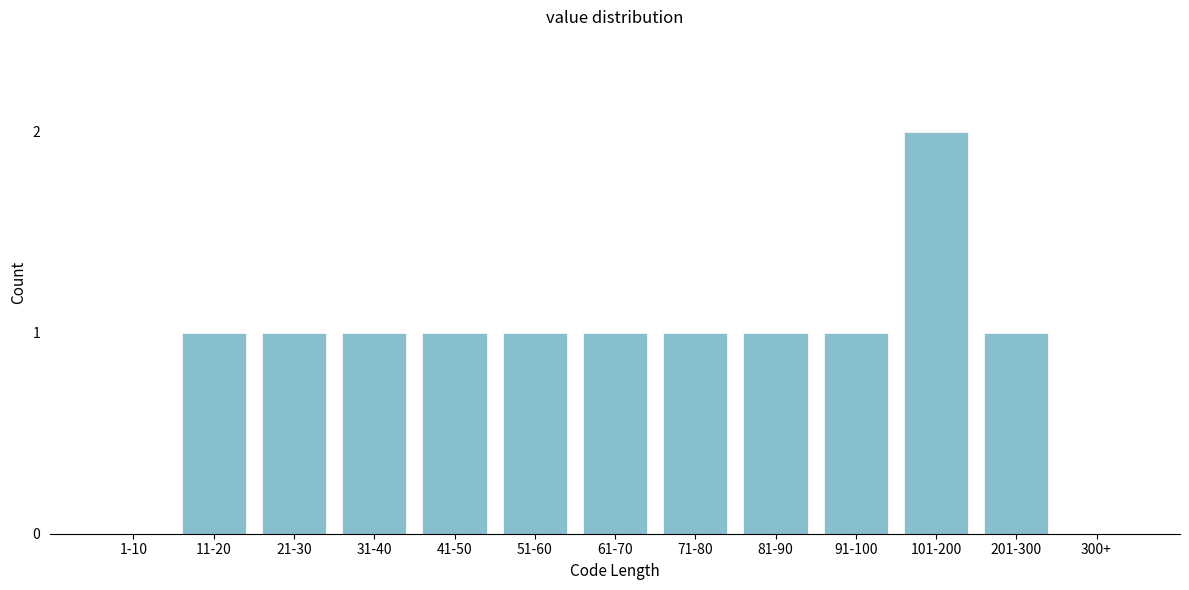

Reading left to right, what are all the values shown in this chart?

1-10=0	11-20=1	21-30=1	31-40=1	41-50=1	51-60=1	61-70=1	71-80=1	81-90=1	91-100=1	101-200=2	201-300=1	300+=0